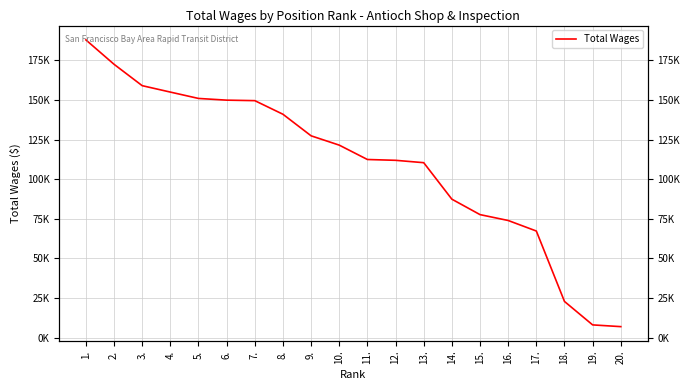

What is the change in value from 4. to 18.?

-132125